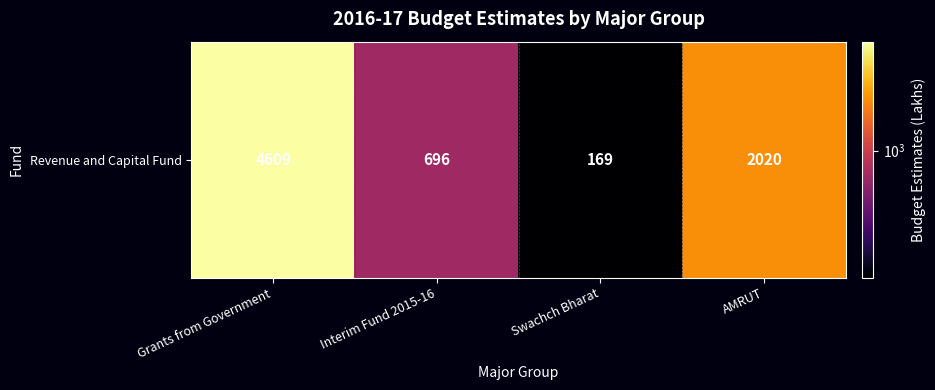

True or false: the data shows 1212 at Grants from Government.

False